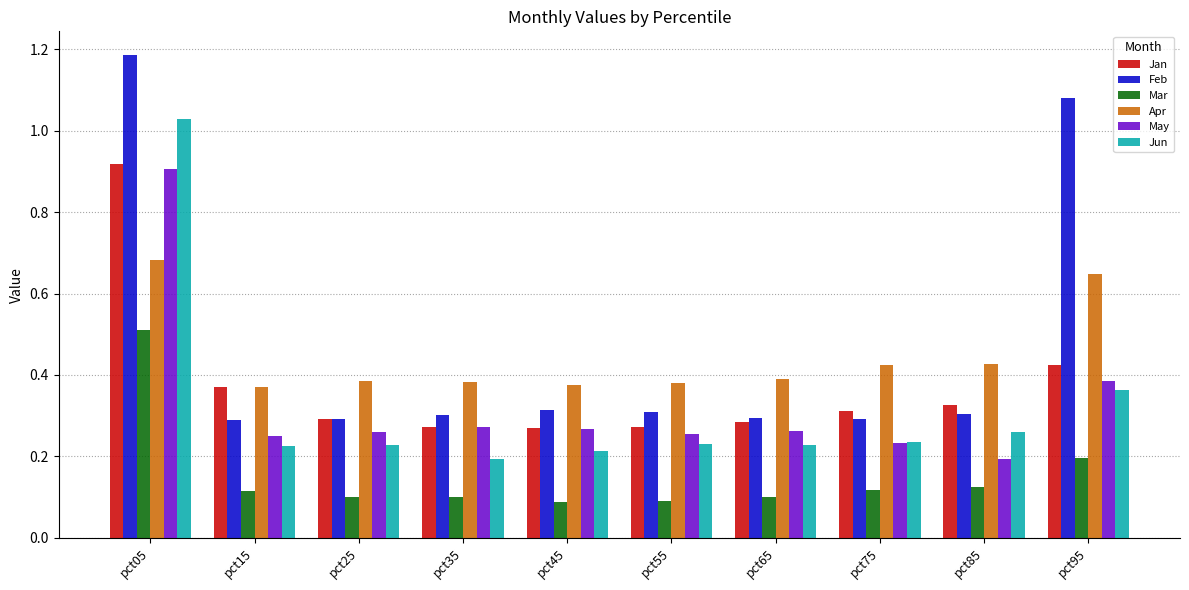

At how many categories does at least one series exceed 0?

10